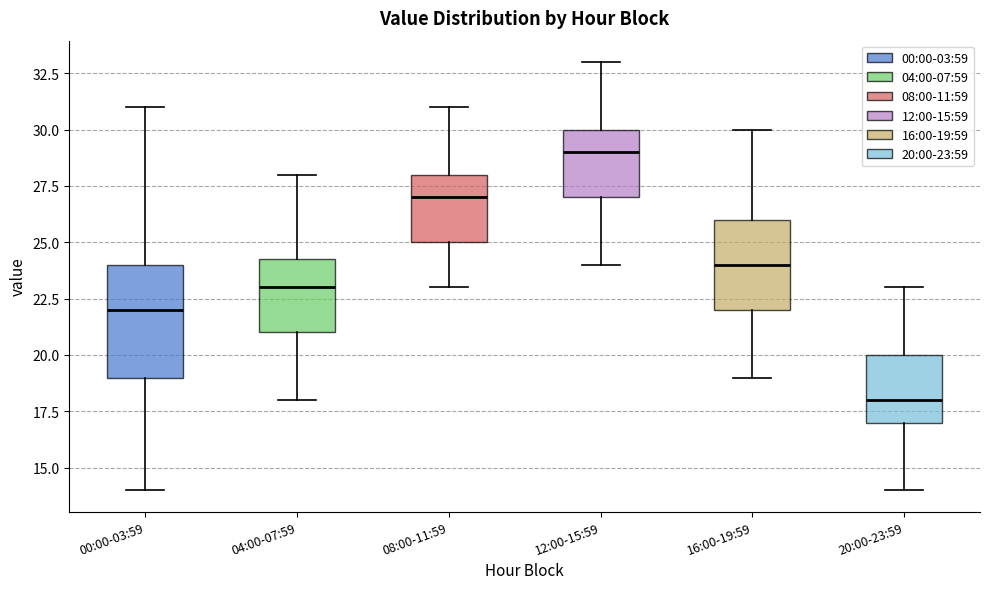

Where is the lower edge of the box for 12:00-15:59 on the y-axis? The values are not printed on the chart, so give them approximately, as read against the axis.

27.0